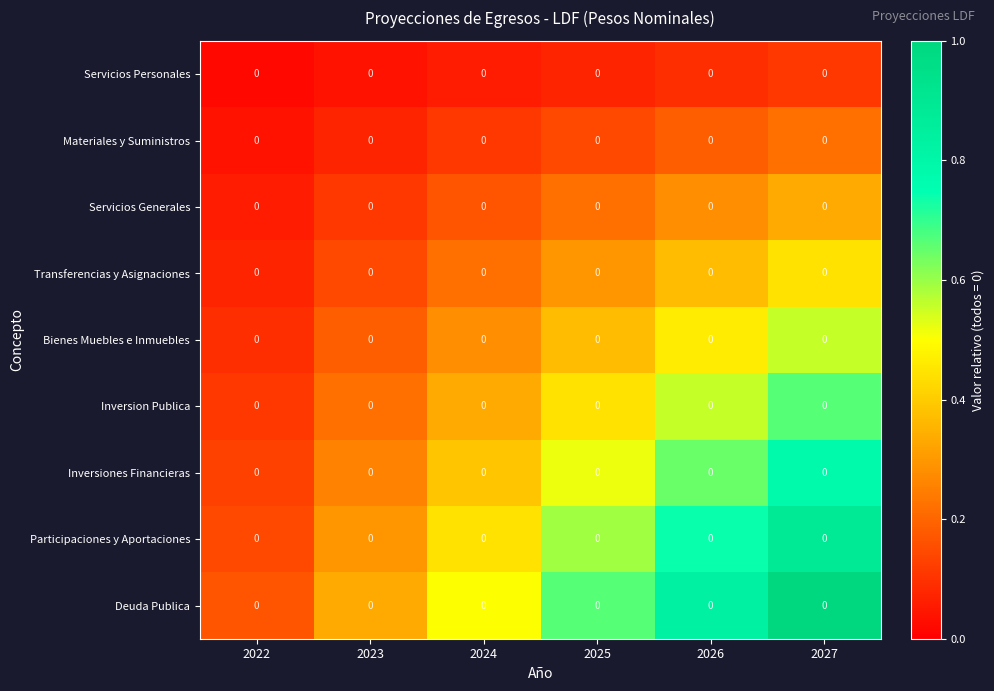

Which series has the largest range (max minus min)?

Deuda Publica